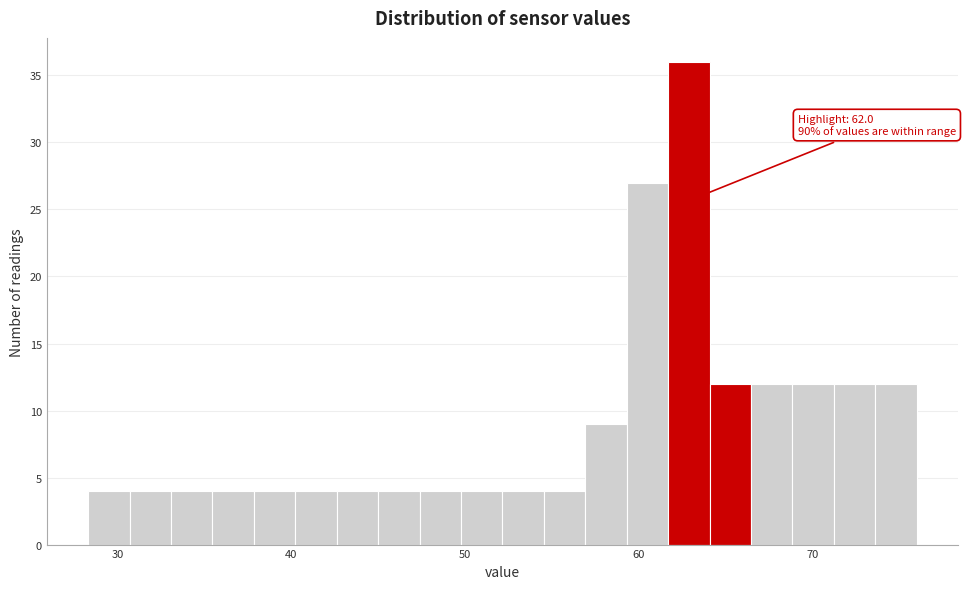

Read against the x-axis, roughly where is the centre of the tallest bar?

63